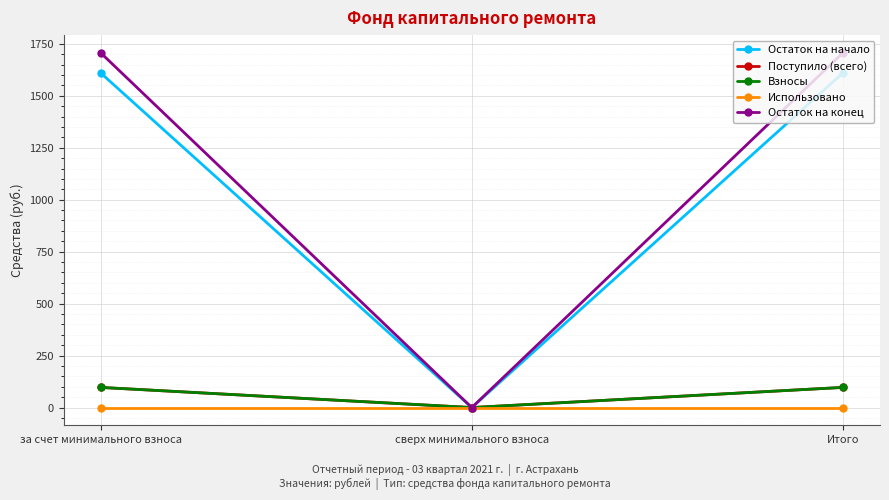

What value does the Остаток на начало series have at за счет минимального взноса?

1609.8